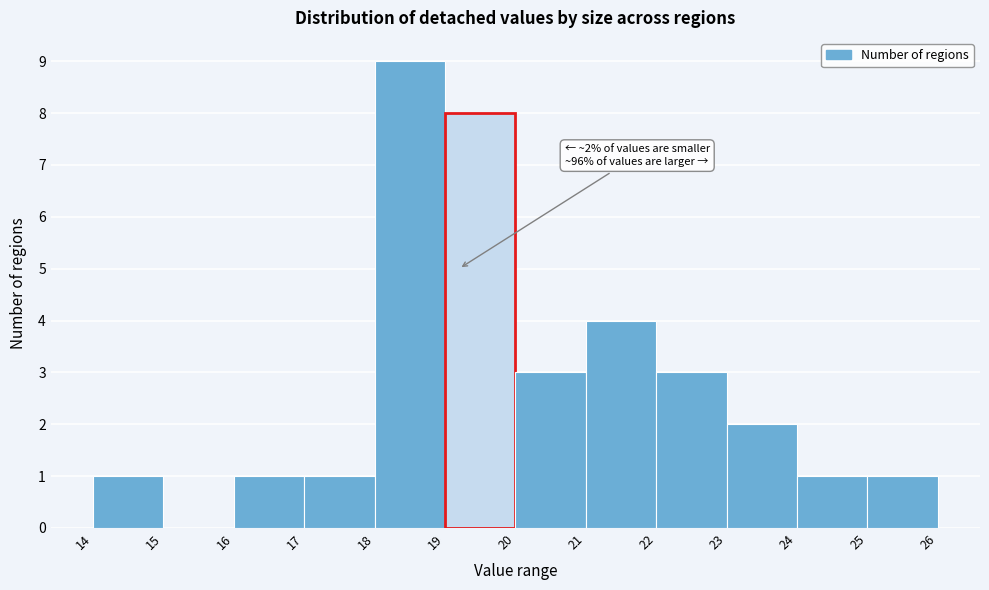

Which range on the x-axis has the tallest bar?

18 to 19